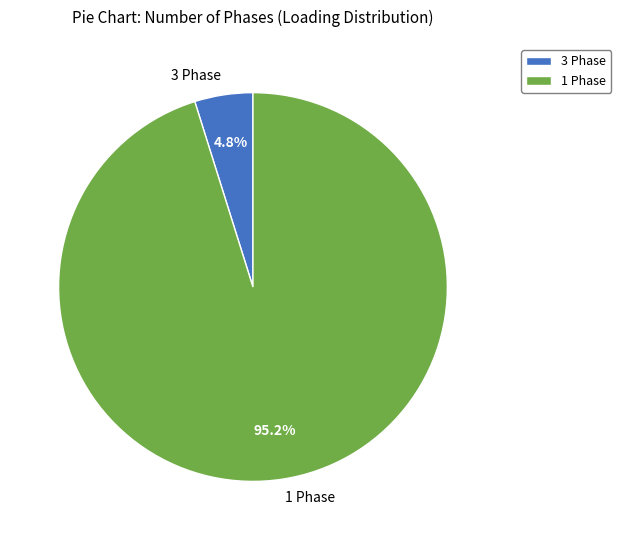

Rank the categories by value from highest to lowest.

1 Phase, 3 Phase